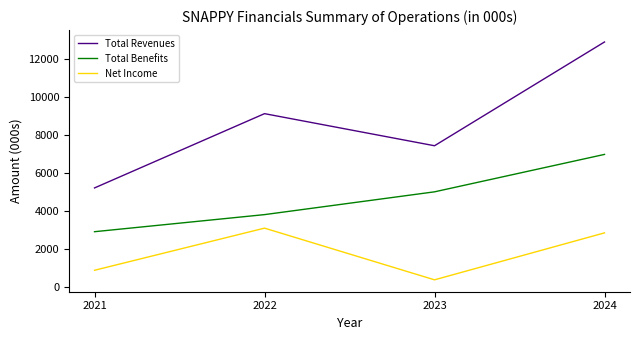

How many lines are shown in the chart?

3